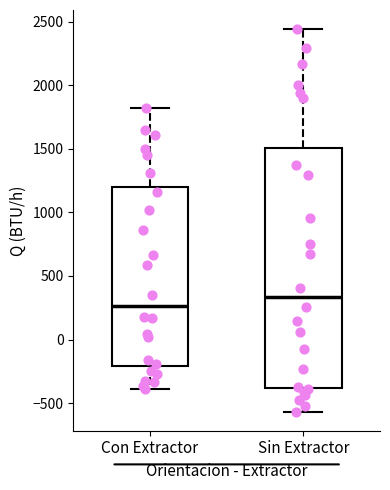

Where does the median line of the box for Sin Extractor sit on the y-axis? The values are not printed on the chart, so give them approximately, as read against the axis.

350